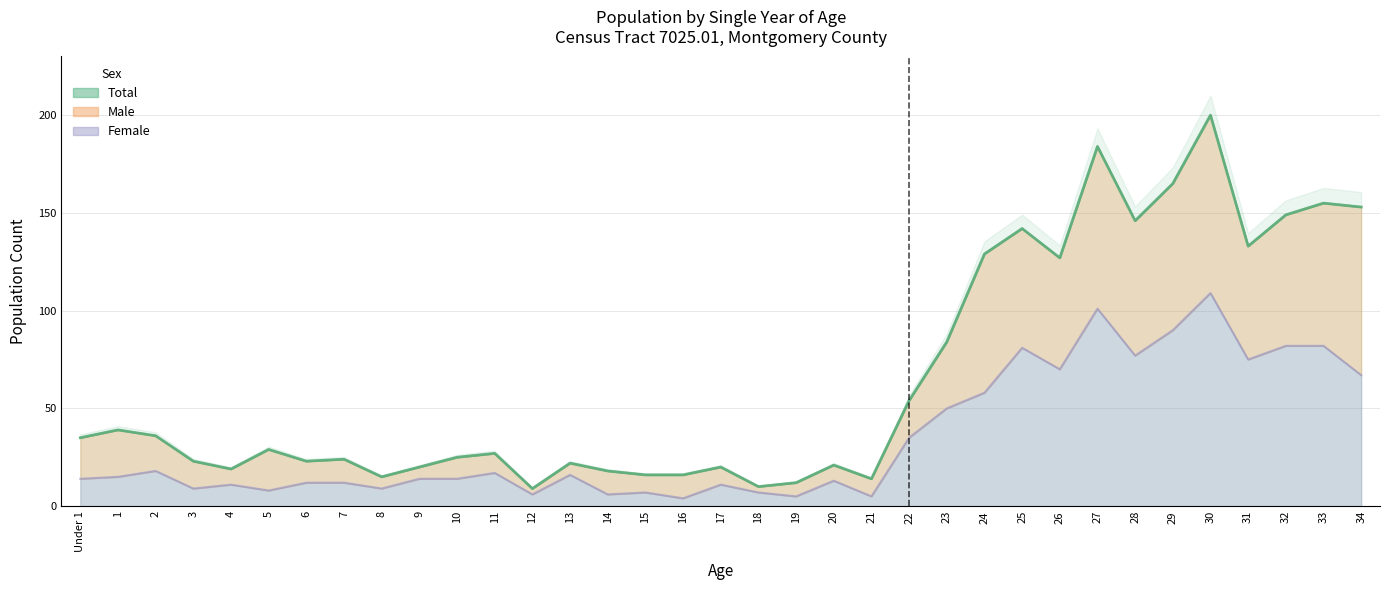

What is the label of the 25th point from the right?

10